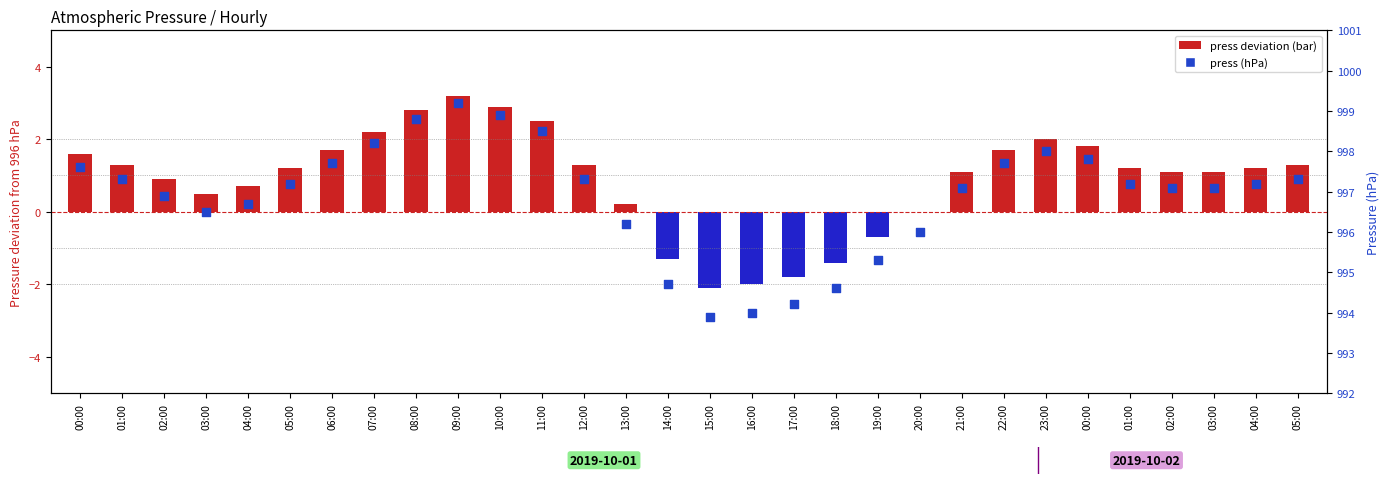

Approximately how many times larger is the value at 00:00 compared to 02:00?

1.0